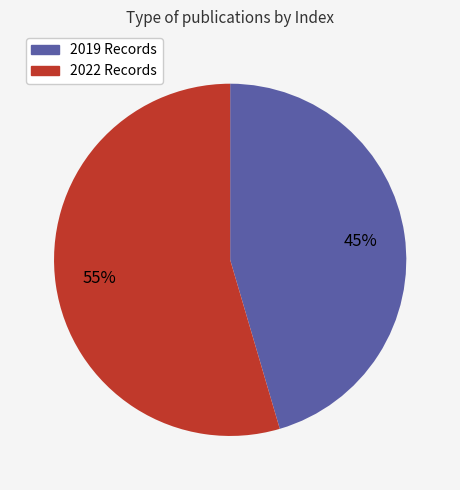

Does any single category account for the majority?

Yes